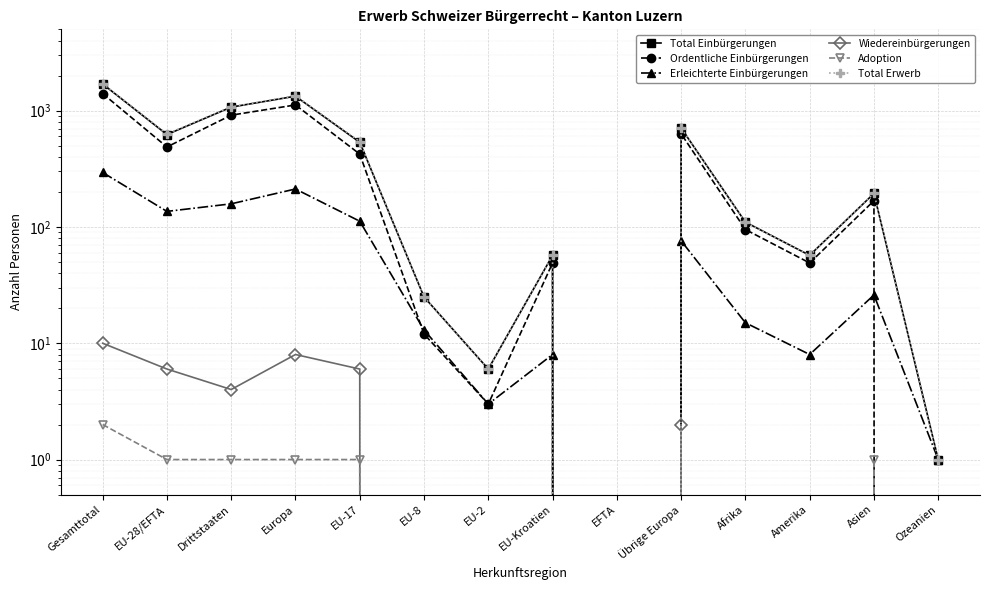

At EU-Kroatien, list the series in order from smallest to largest.

Wiedereinbürgerungen, Adoption, Erleichterte Einbürgerungen, Ordentliche Einbürgerungen, Total Einbürgerungen, Total Erwerb